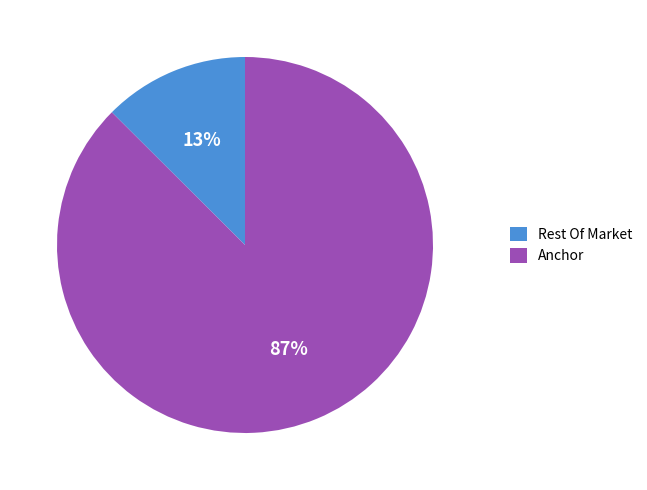

How many slices are in this pie chart?

2